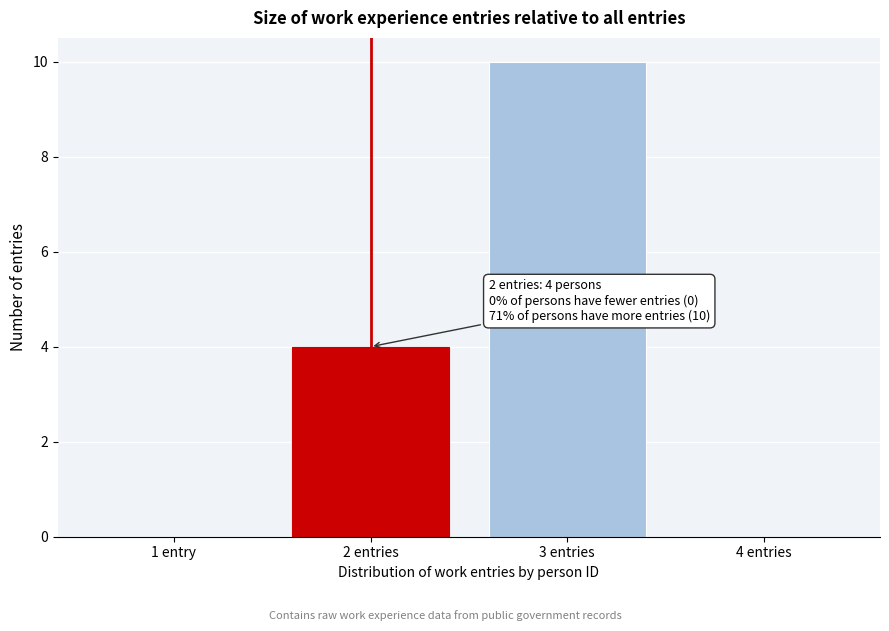

Reading left to right, extract all data points from this chart.

1 entry=0	2 entries=4	3 entries=10	4 entries=0